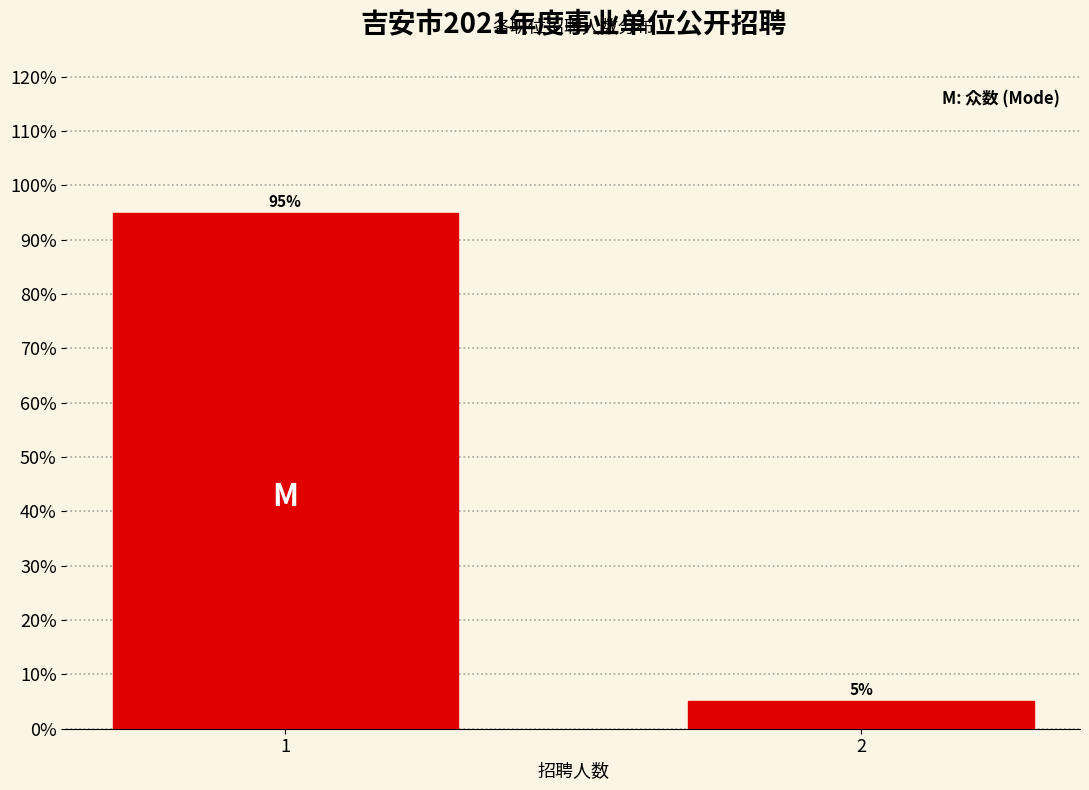

The chart shows a value of 155.4 at 1. True or false?

False